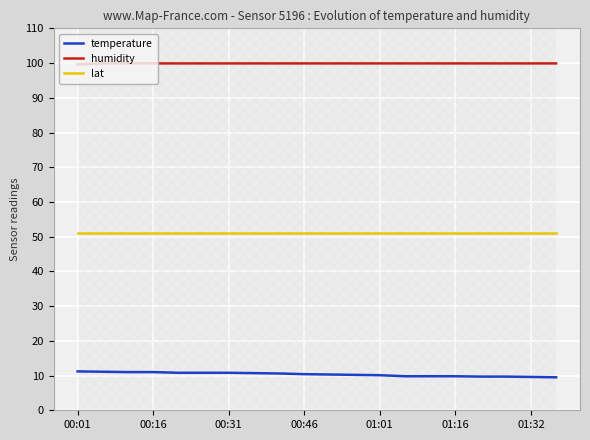

Reading left to right, what are all the values shown in this chart?

temperature: 11.2	11.1	11.0	11.0	10.8	10.8	10.8	10.7	10.6	10.4	10.3	10.2	10.1	9.8	9.8	9.8	9.7	9.7	9.6	9.5
humidity: 99.6	99.9	99.9	99.9	99.9	99.9	99.9	99.9	99.9	99.9	99.9	99.9	99.9	99.9	99.9	99.9	99.9	99.9	99.9	99.9
lat: 51.0	51.0	51.0	51.0	51.0	51.0	51.0	51.0	51.0	51.0	51.0	51.0	51.0	51.0	51.0	51.0	51.0	51.0	51.0	51.0